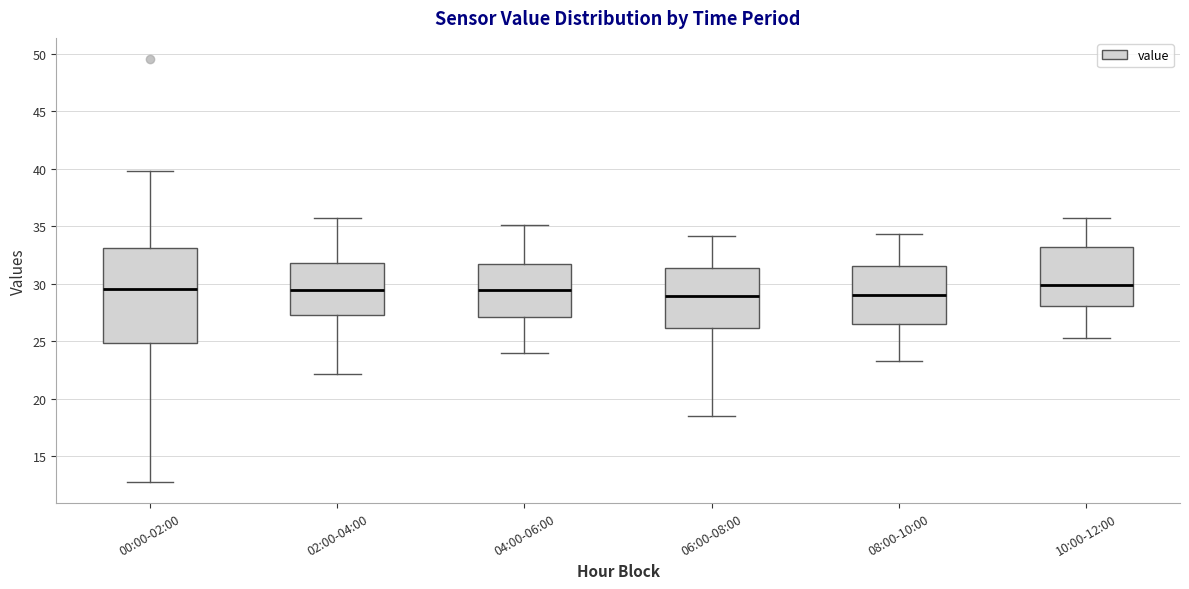

Reading left to right, read every box against the y-axis: the position of its median line, the range the box covers, and the ends of its whiskers. The values are not printed on the chart, so give them approximately, as read against the axis.

00:00-02:00: median 29.5, box 25.0 to 33.0, whiskers 13.0 to 40.0
02:00-04:00: median 29.5, box 27.5 to 32.0, whiskers 22.0 to 35.5
04:00-06:00: median 29.5, box 27.0 to 31.5, whiskers 24.0 to 35.0
06:00-08:00: median 29.0, box 26.0 to 31.5, whiskers 18.5 to 34.0
08:00-10:00: median 29.0, box 26.5 to 31.5, whiskers 23.5 to 34.5
10:00-12:00: median 30.0, box 28.0 to 33.0, whiskers 25.5 to 35.5